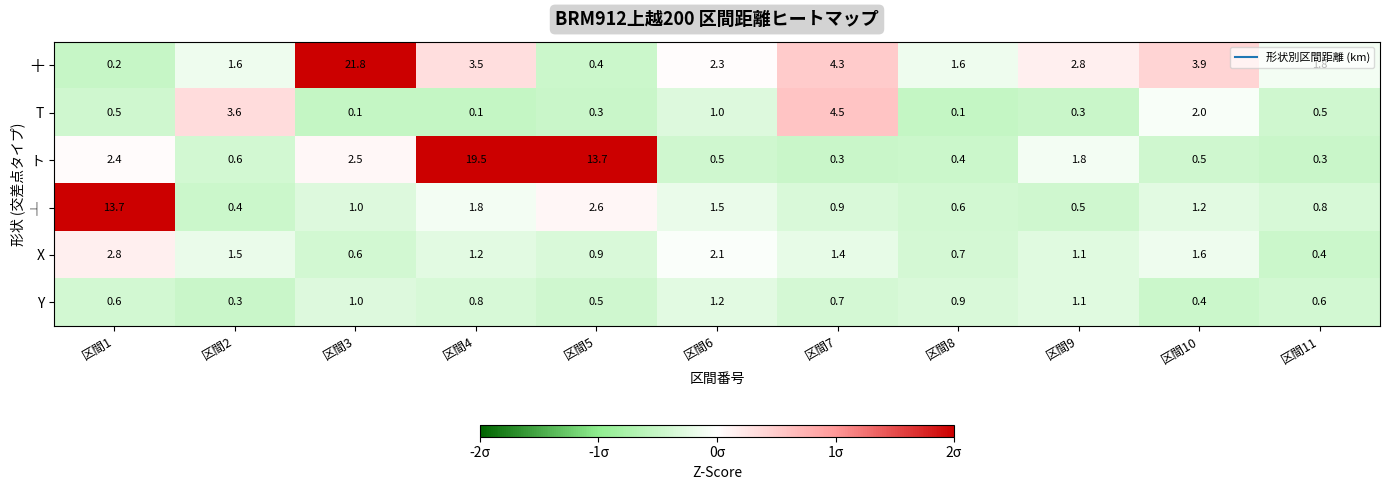

List the series in order of their peak value, lowest first.

Y, X, T, ┤, ト, 十